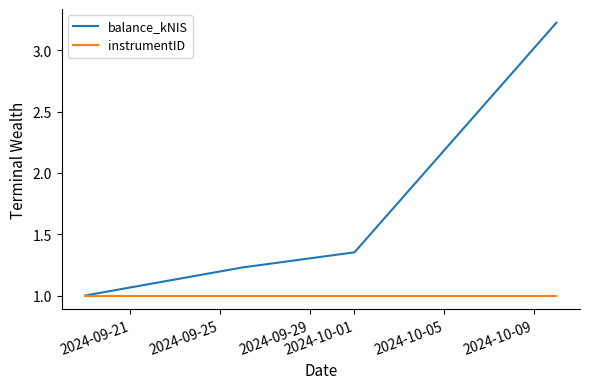

True or false: balance_kNIS has more than 0 points higher than both neighbors.

False